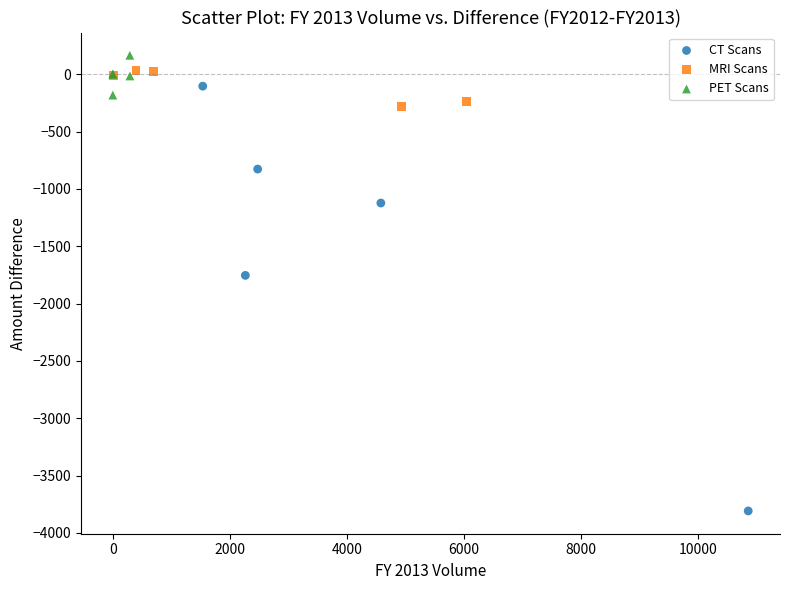

Which series reaches the minimum Y coordinate?

CT Scans